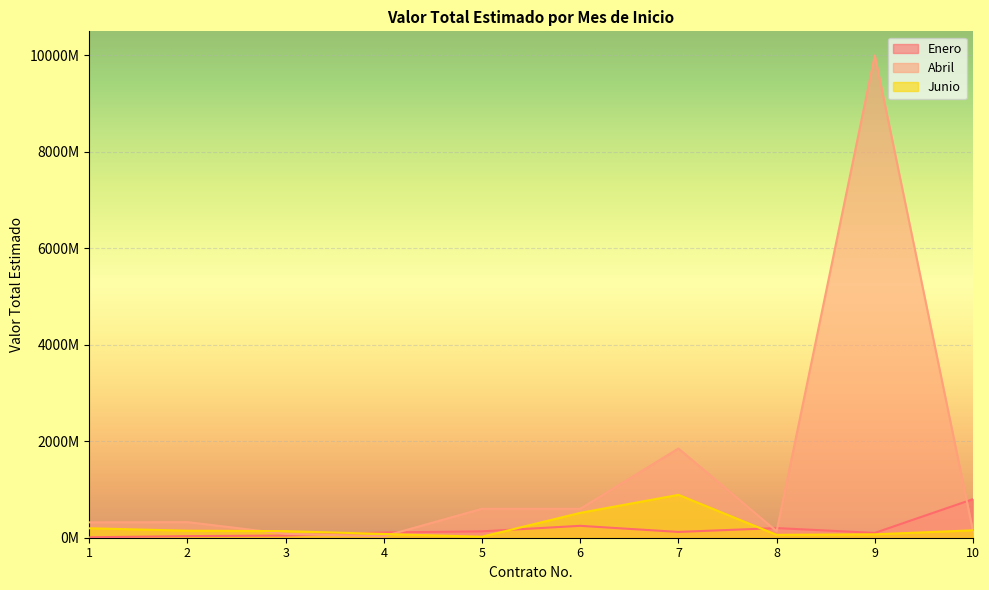

Which series has the largest total across all categories?

Abril